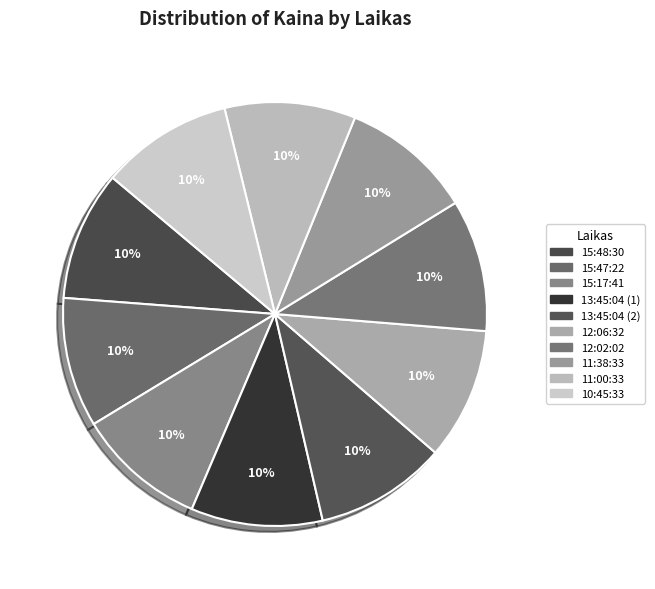

What is the ratio of the value at 13:45:04 (2) to the value at 10:45:33?

1.0